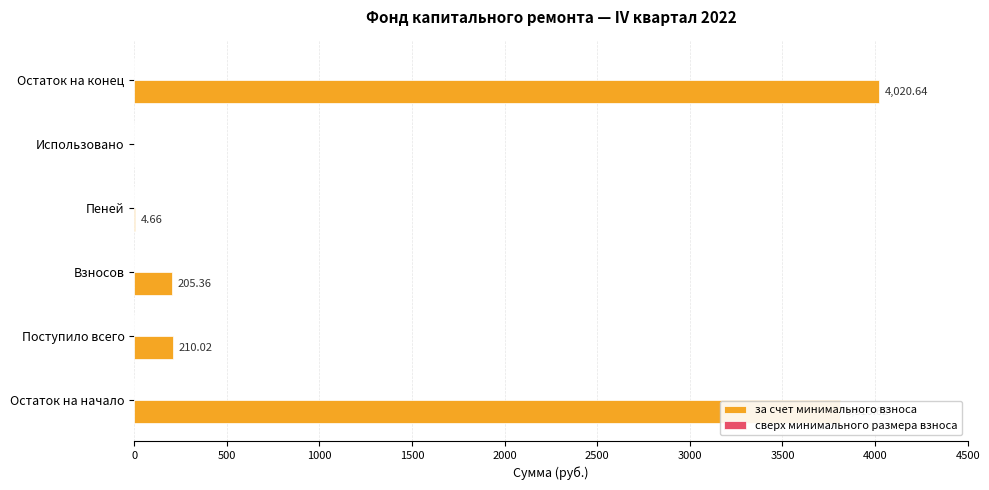

At which label is the value closest to 2010?

Поступило всего